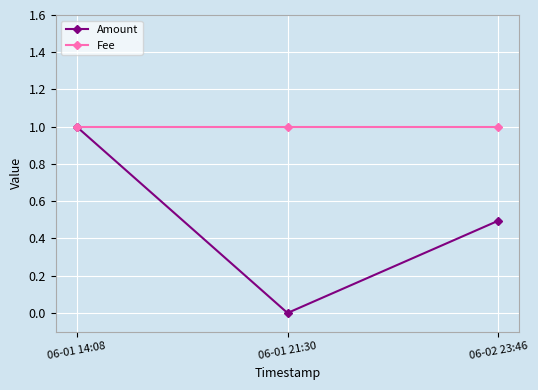

The value of Fee at 06-02 23:46 is 1.6. True or false?

False